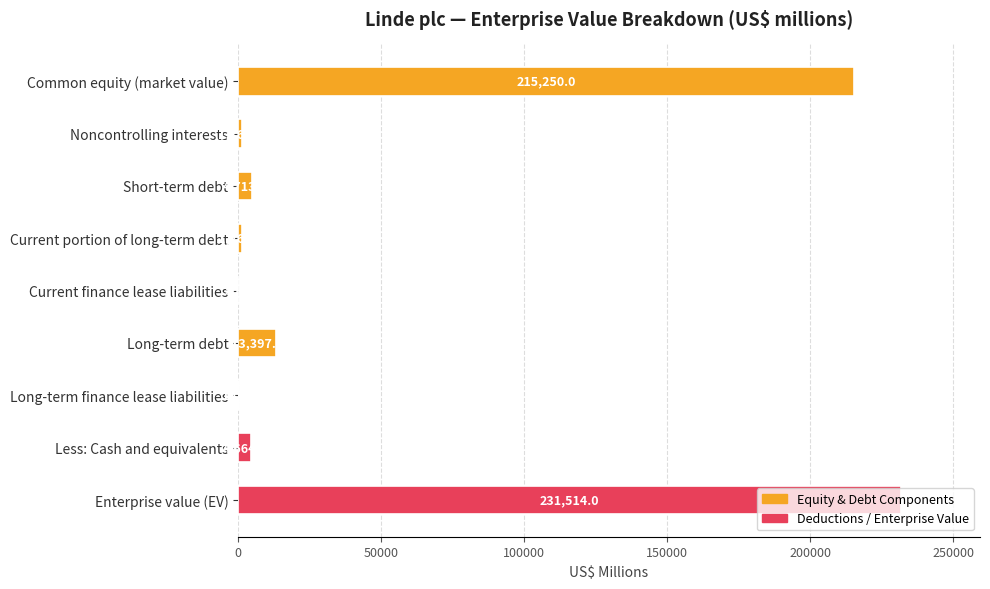

True or false: the data shows 143 at Long-term finance lease liabilities.

True